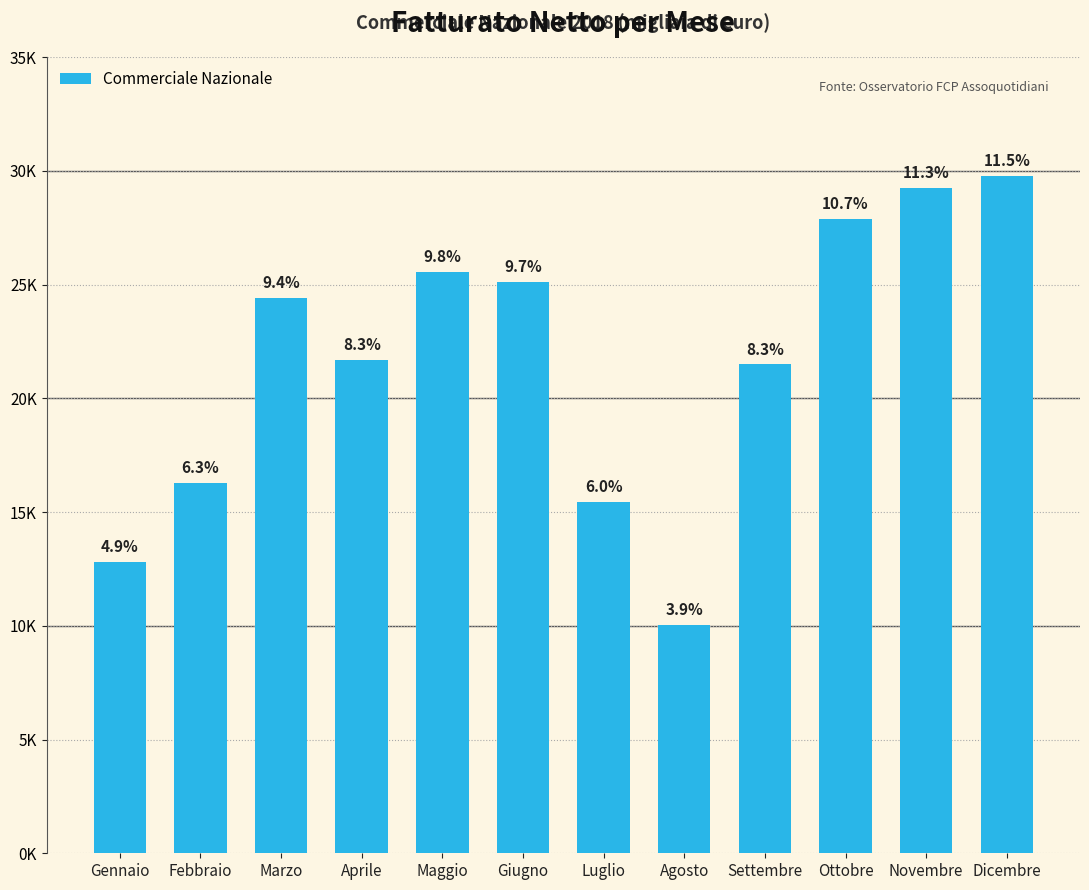

What position from the left is Dicembre?

12